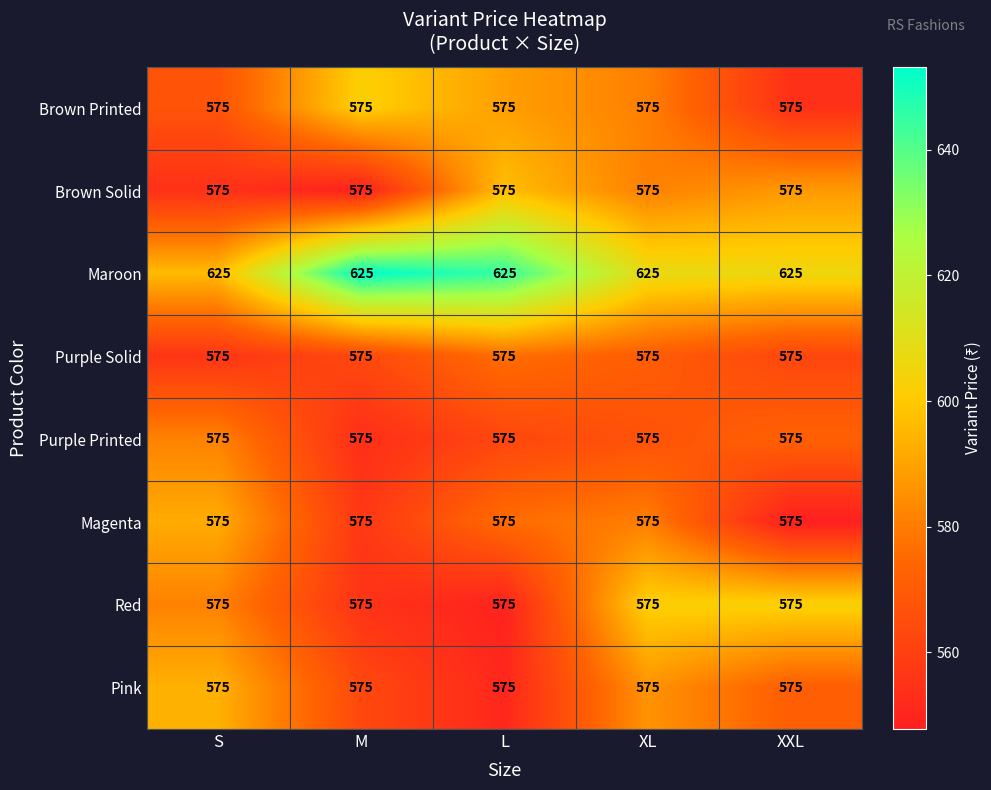

What is the spread (max minus min) of values at XXL?

50